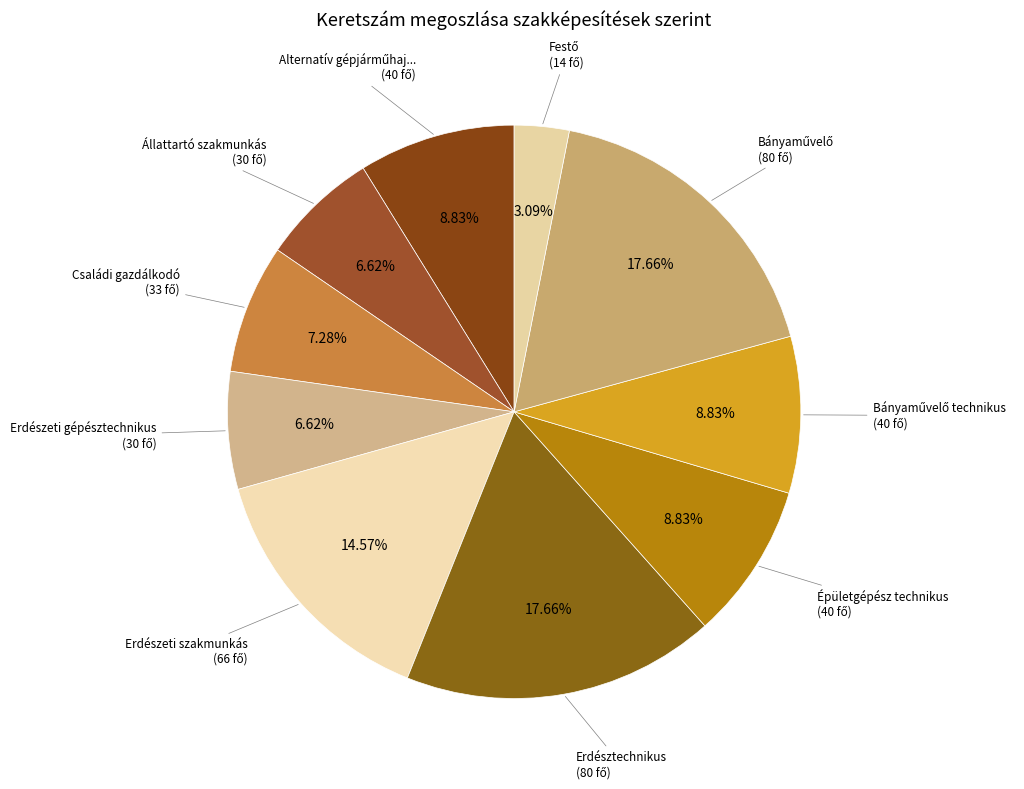

How many slices are in this pie chart?

10